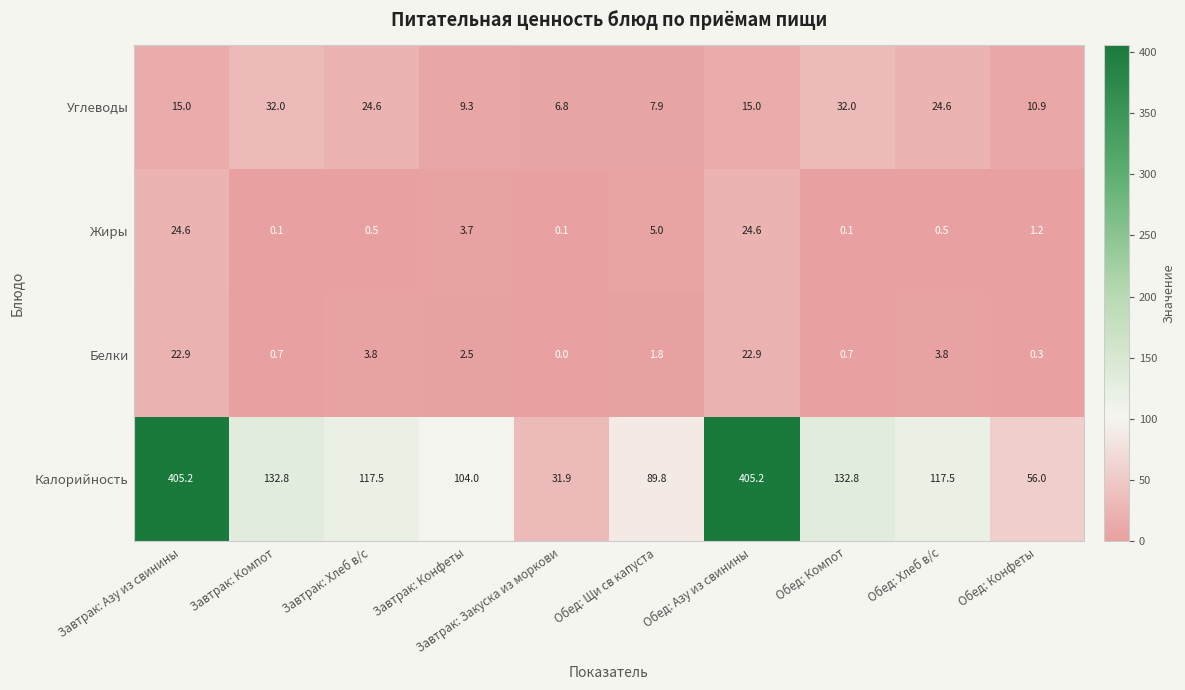

At which label does Калорийность first exceed 117?

Завтрак: Азу из свинины